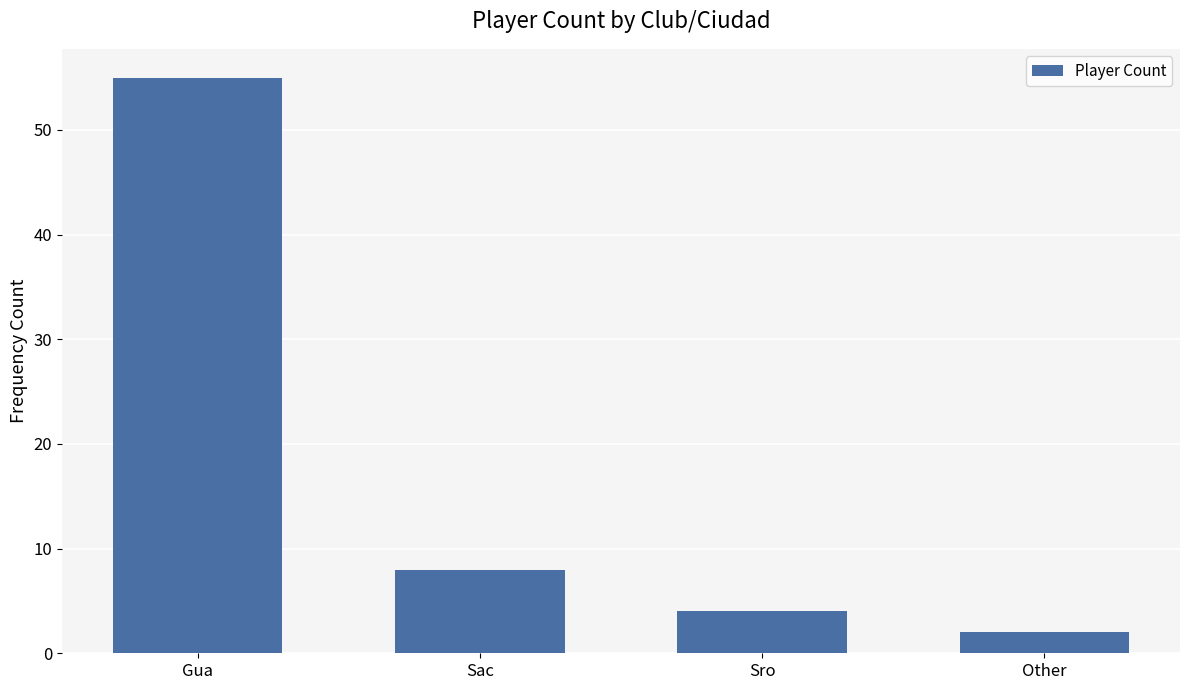

Are the bars grouped side by side (vs. stacked)?

No